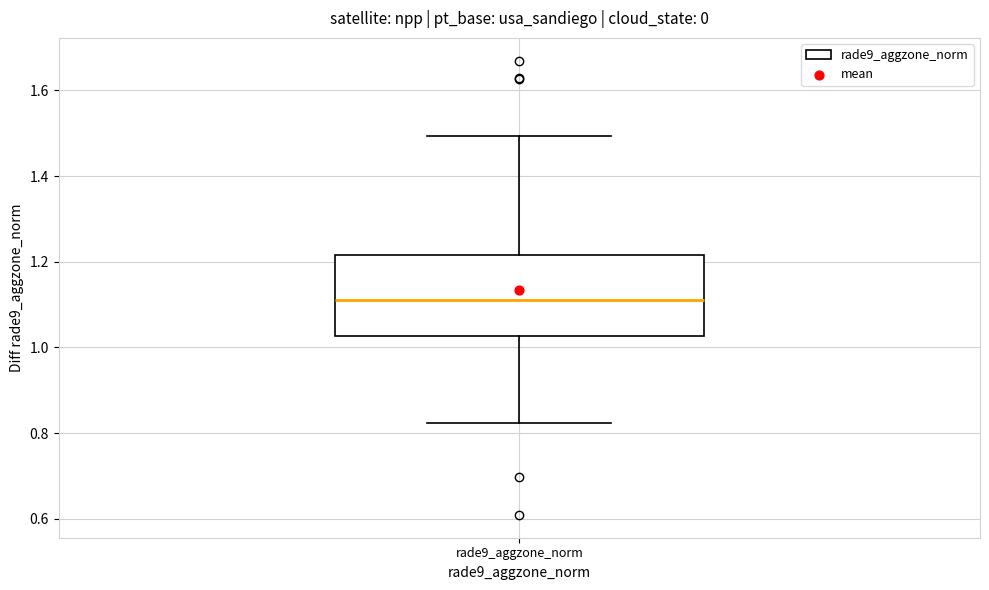

Where is the lower edge of the box for rade9_aggzone_norm on the y-axis? The values are not printed on the chart, so give them approximately, as read against the axis.

1.02